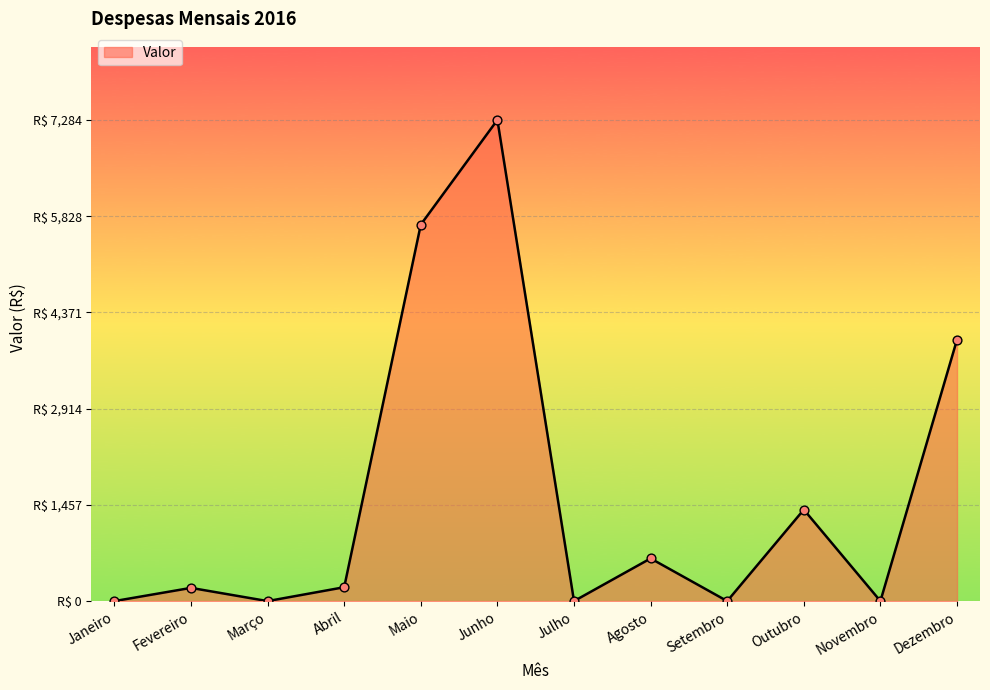

Is this an area chart (filled region under the line)?

Yes